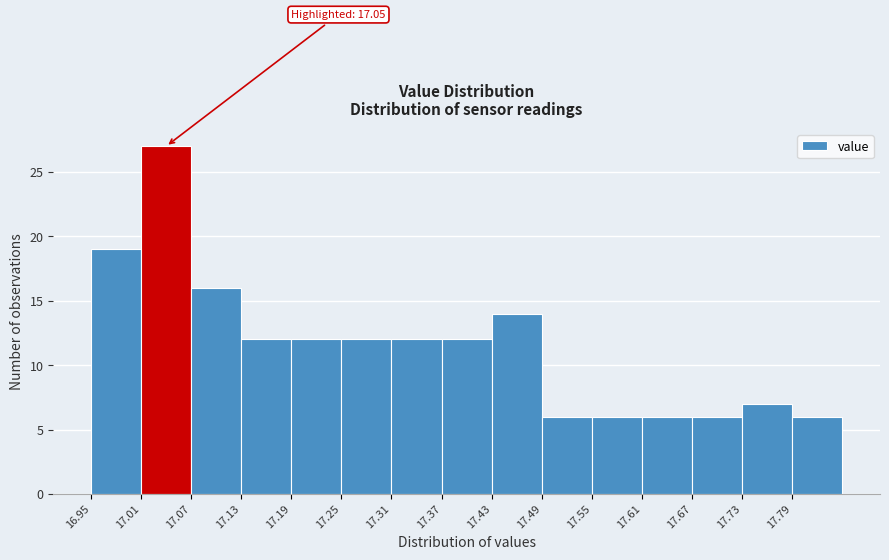

Over which range of the x-axis is the bar tallest?

17.01 to 17.07